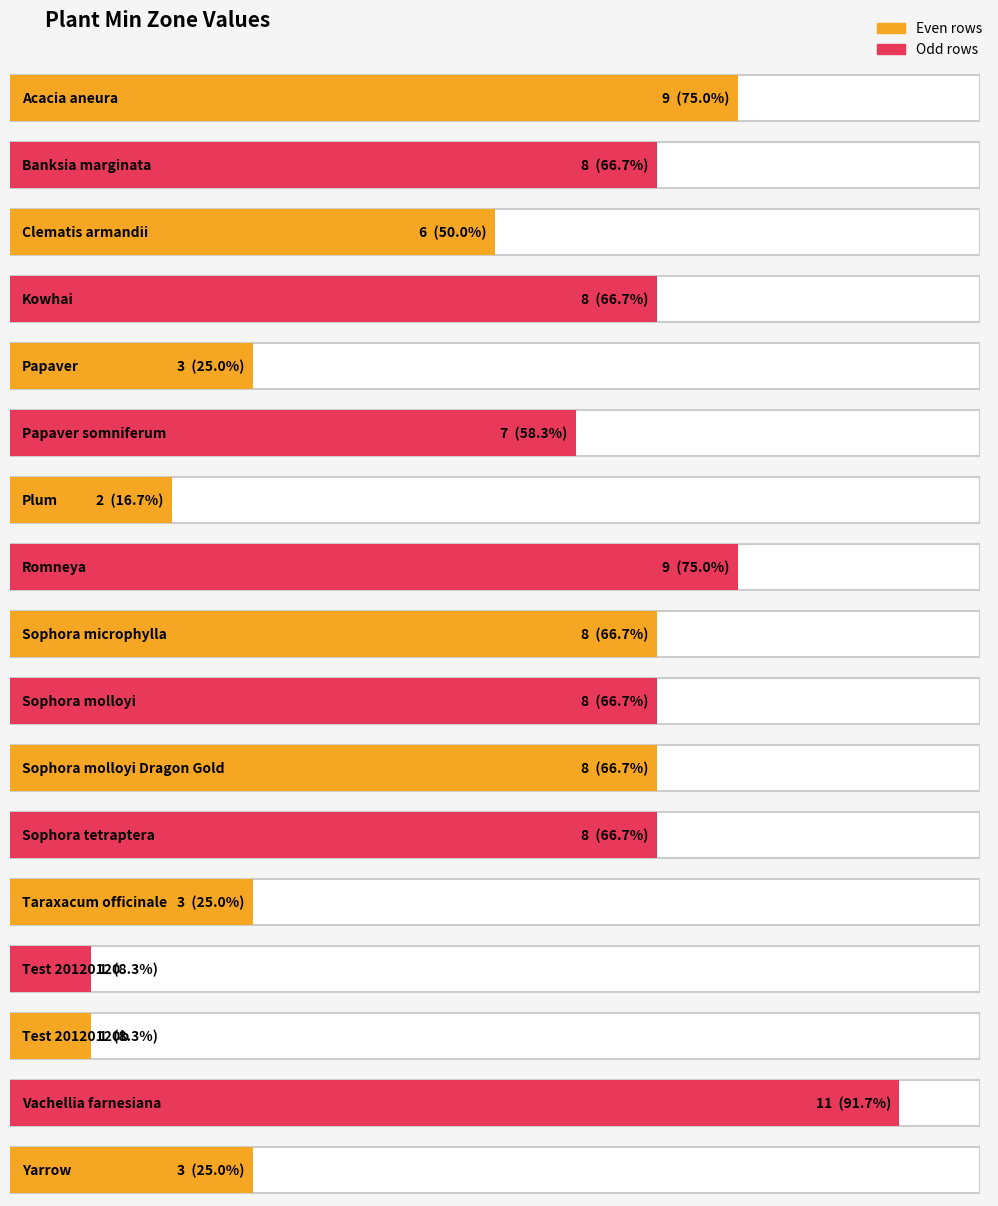

What is the approximate value at Papaver, to the nearest 5?

5